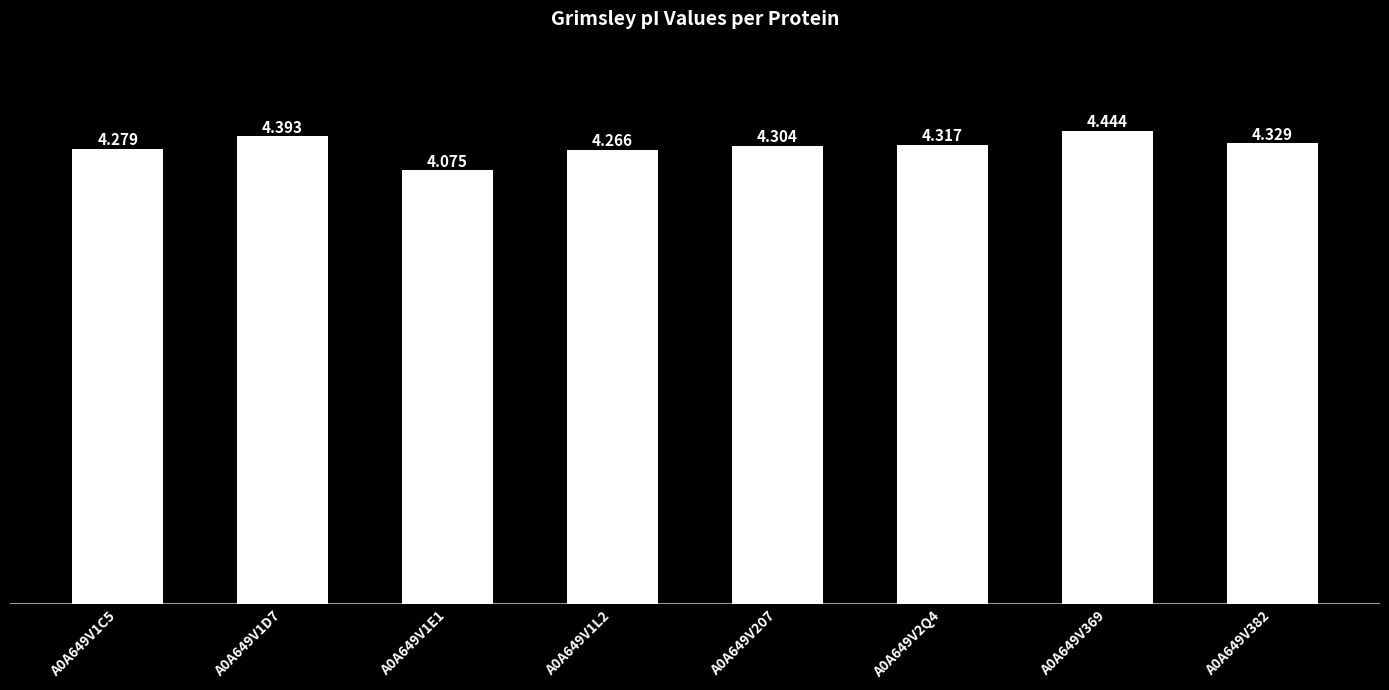

True or false: the data shows 4.3 at A0A649V207.

True